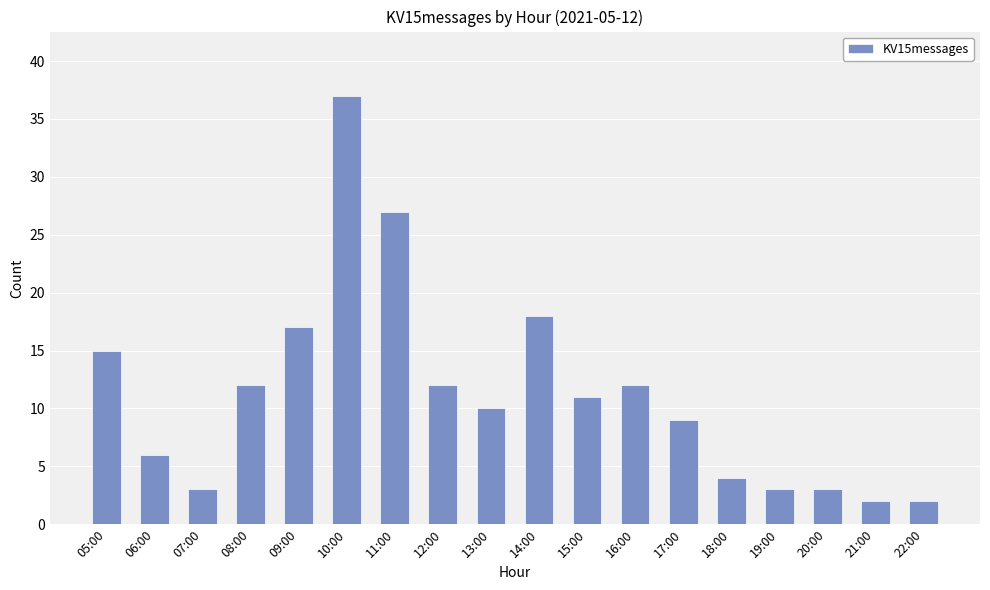

Count the number of data series in this chart.

1